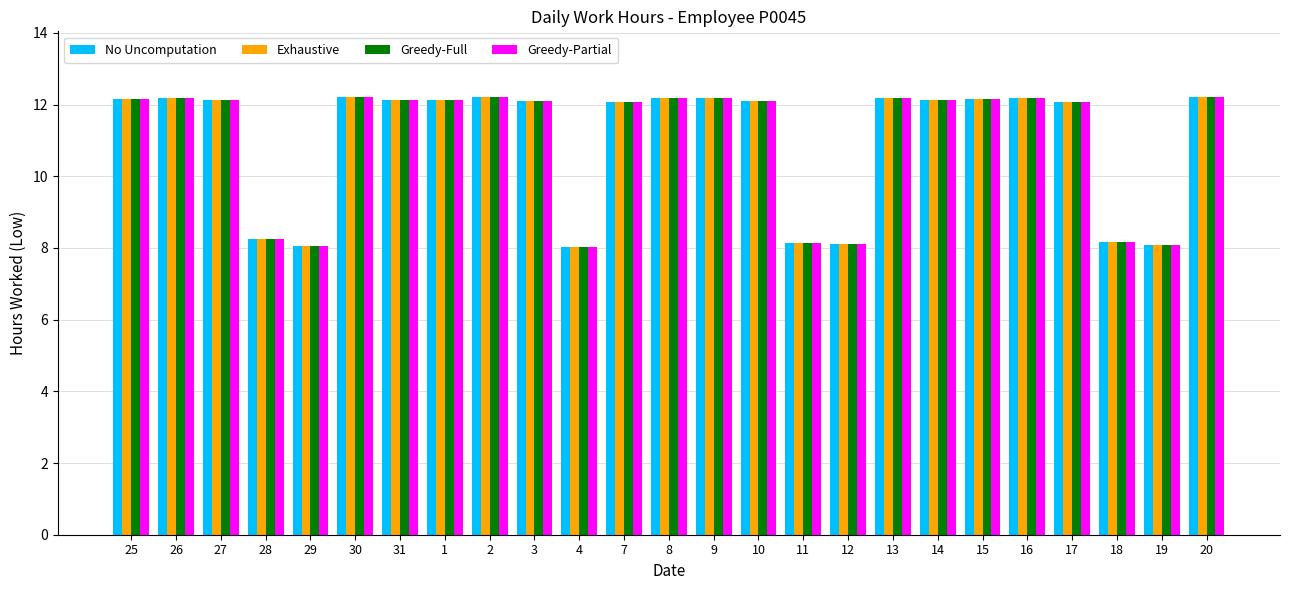

The Greedy-Partial series shows 12.2 at 16. True or false?

True